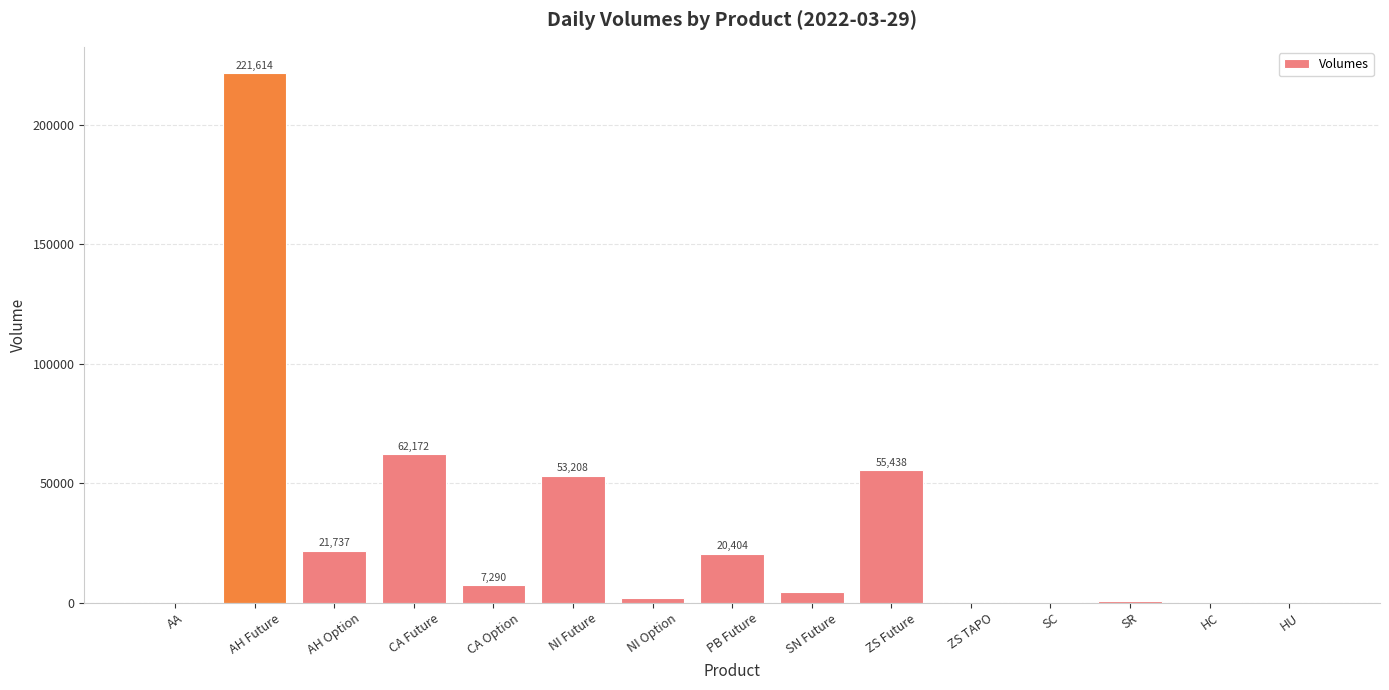

Is it true that the value at AH Future is 221614?

True